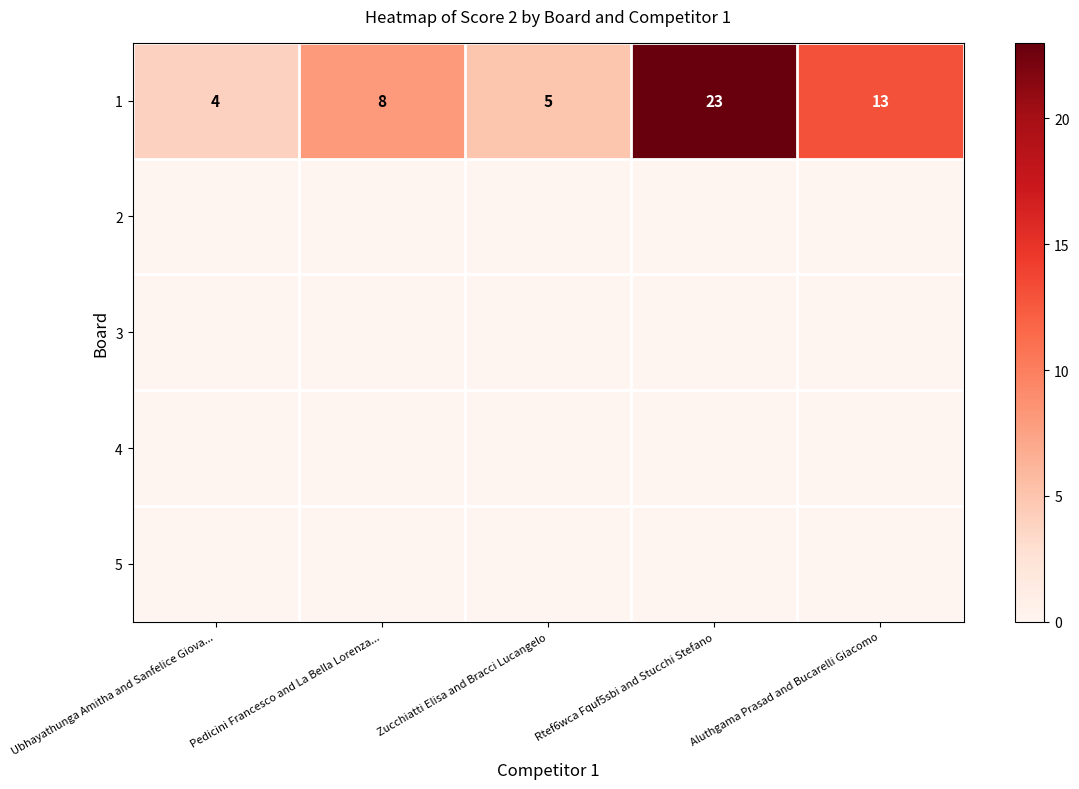

How many categories are shown in the chart?

5